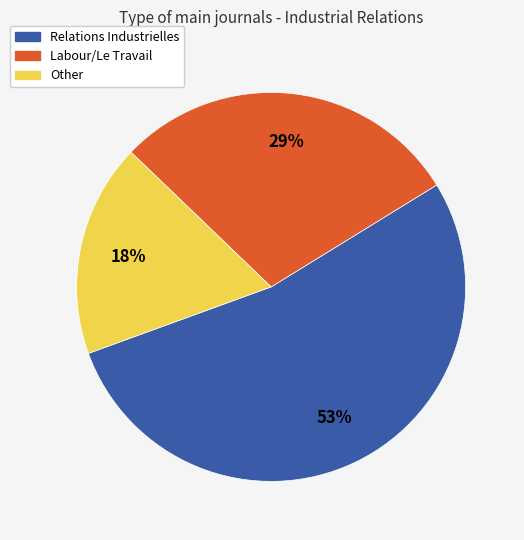

Is it true that Labour/Le Travail is 29% of the pie?

True